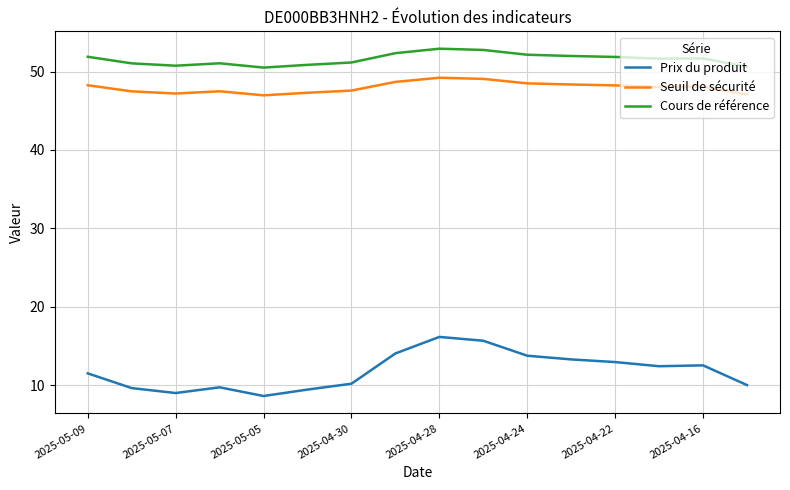

Which series has the widest spread of values?

Prix du produit